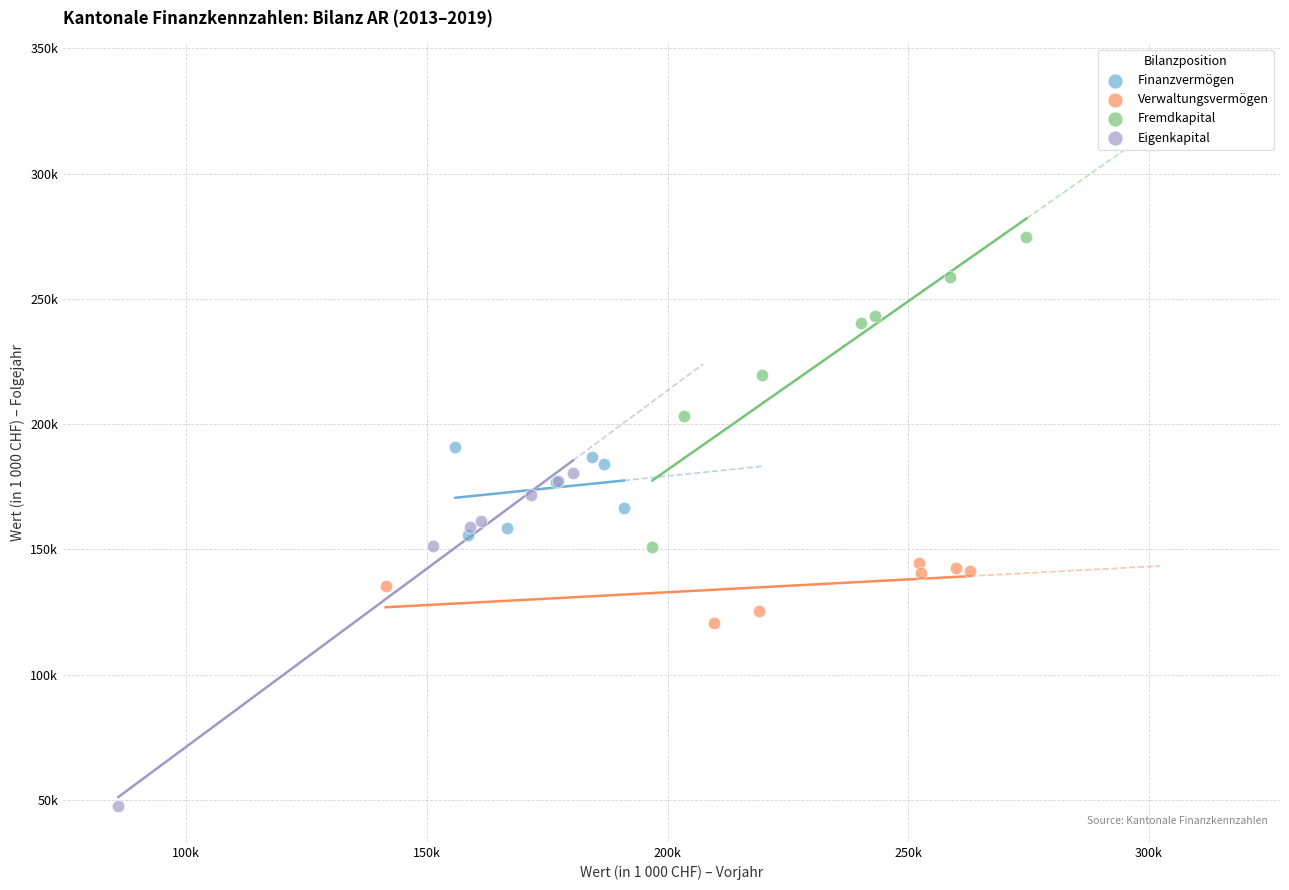

Which series contains the highest Y value?

Fremdkapital